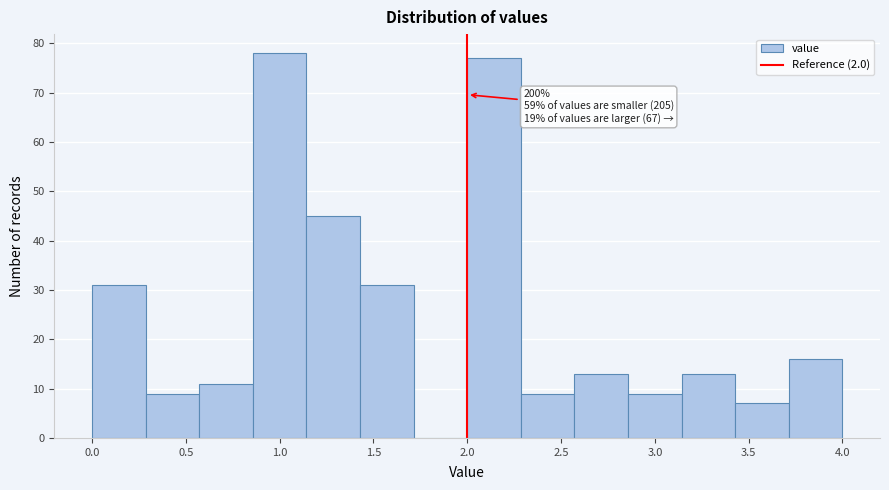

Which range on the x-axis has the tallest bar?

0.85 to 1.15